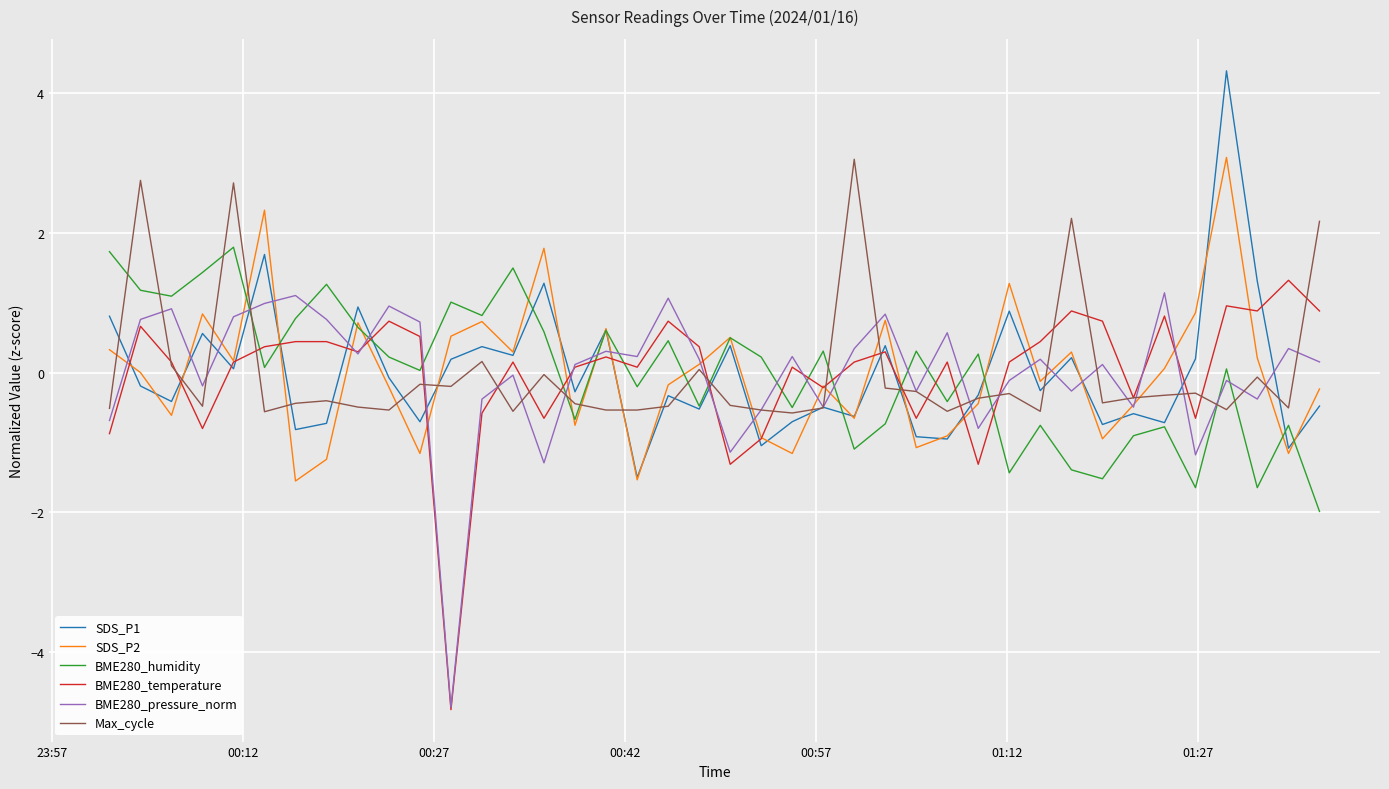

How many lines are shown in the chart?

6